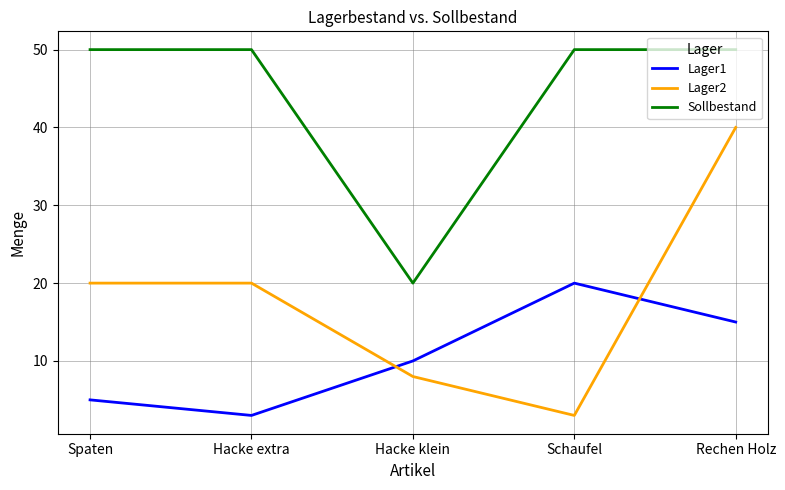

True or false: Lager1 and Sollbestand cross at least once.

False